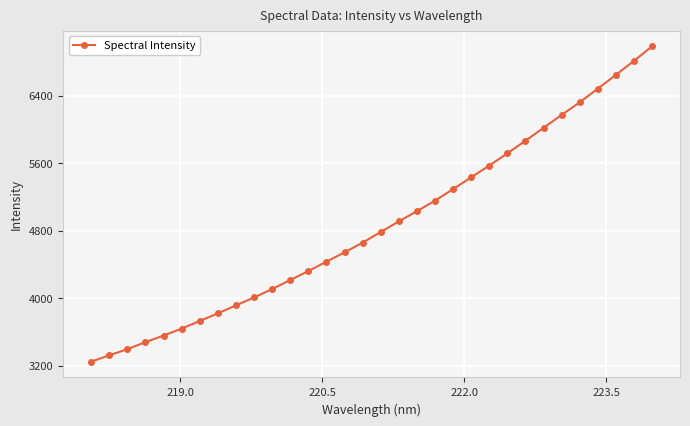

What is the smallest value displayed?

3247.5